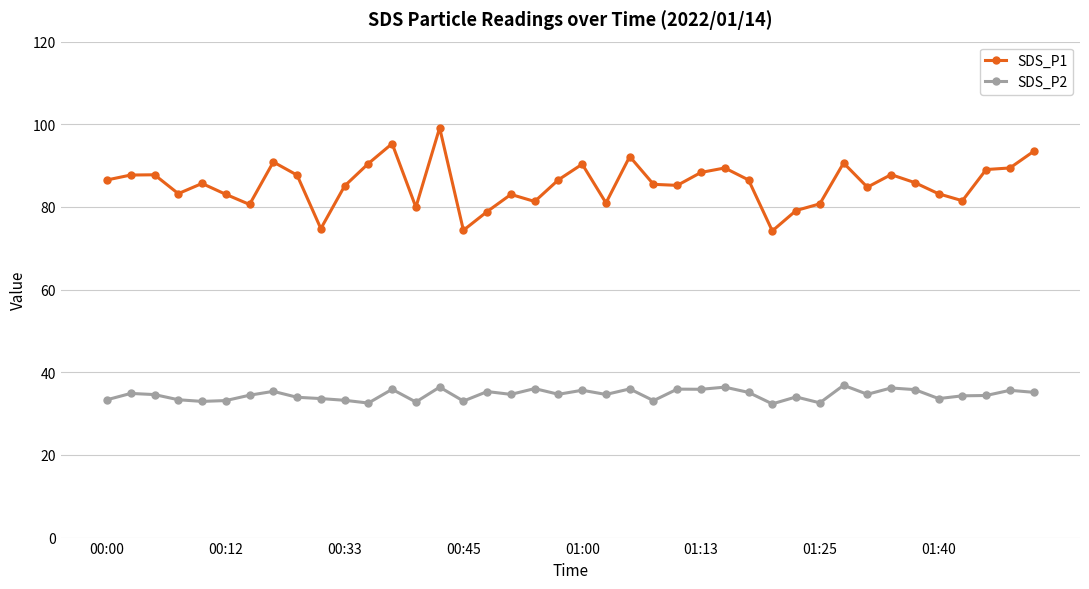

Rank the series by their maximum value, from lowest to highest.

SDS_P2, SDS_P1